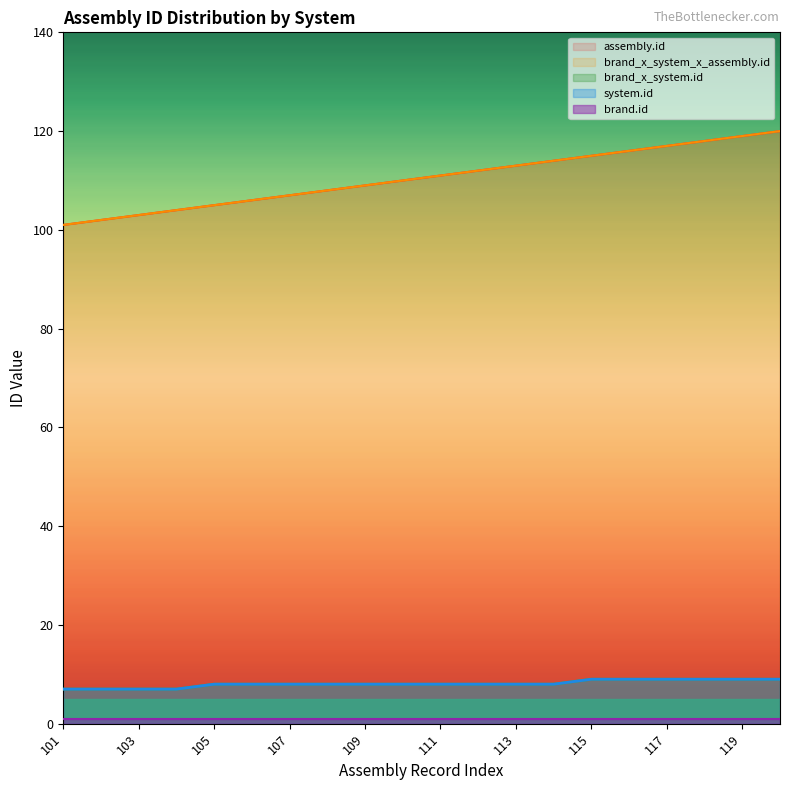

What is the difference between the second highest and second lowest values in the system.id series?

2